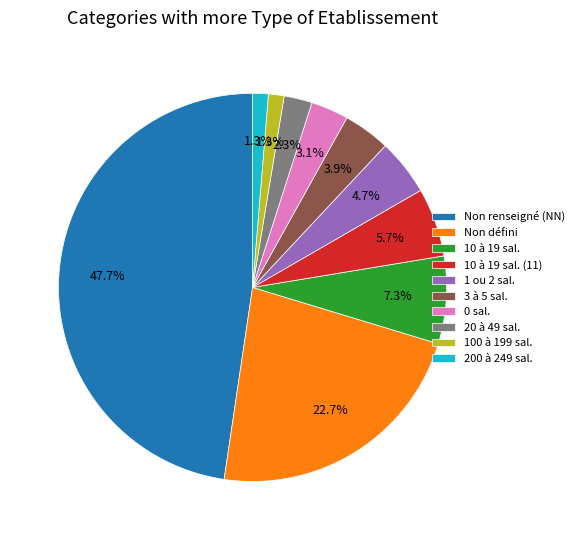

How many slices are in this pie chart?

10